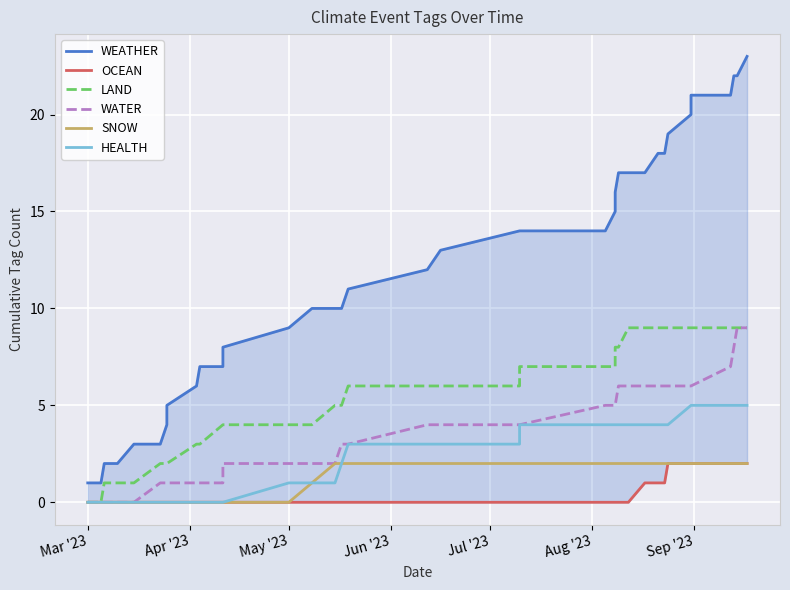

True or false: WATER and HEALTH intersect in this chart.

False